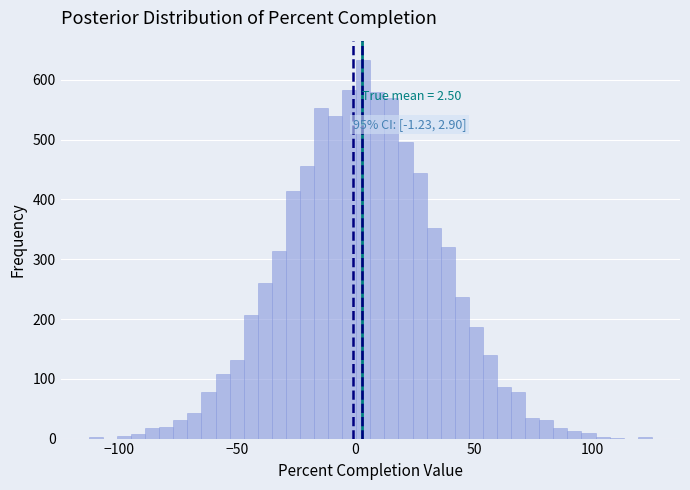

Read against the x-axis, roughly where is the centre of the tallest bar?

5